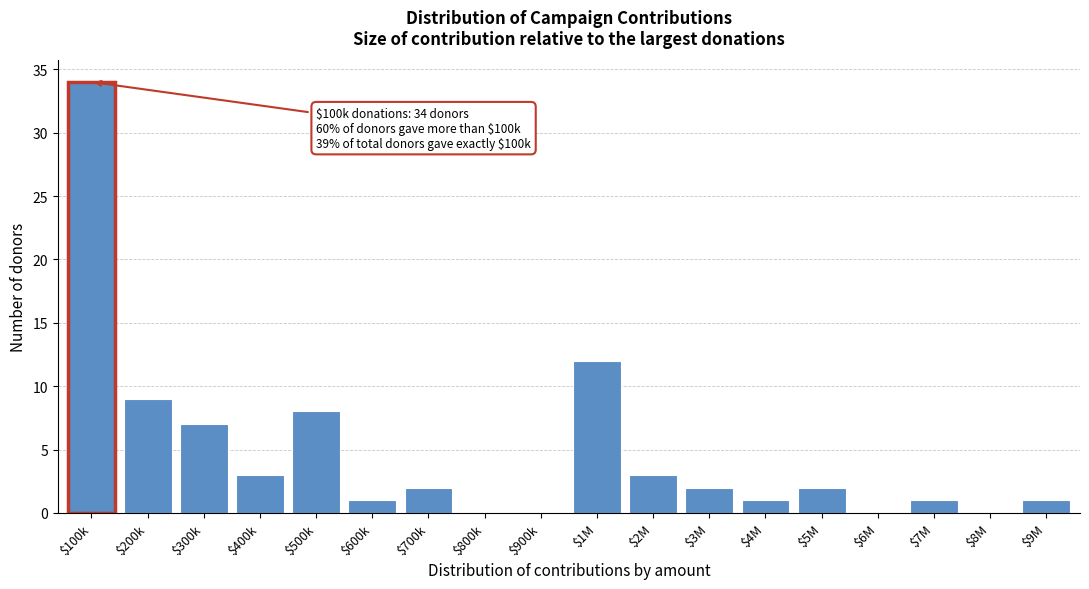

What is the greatest value displayed?

34